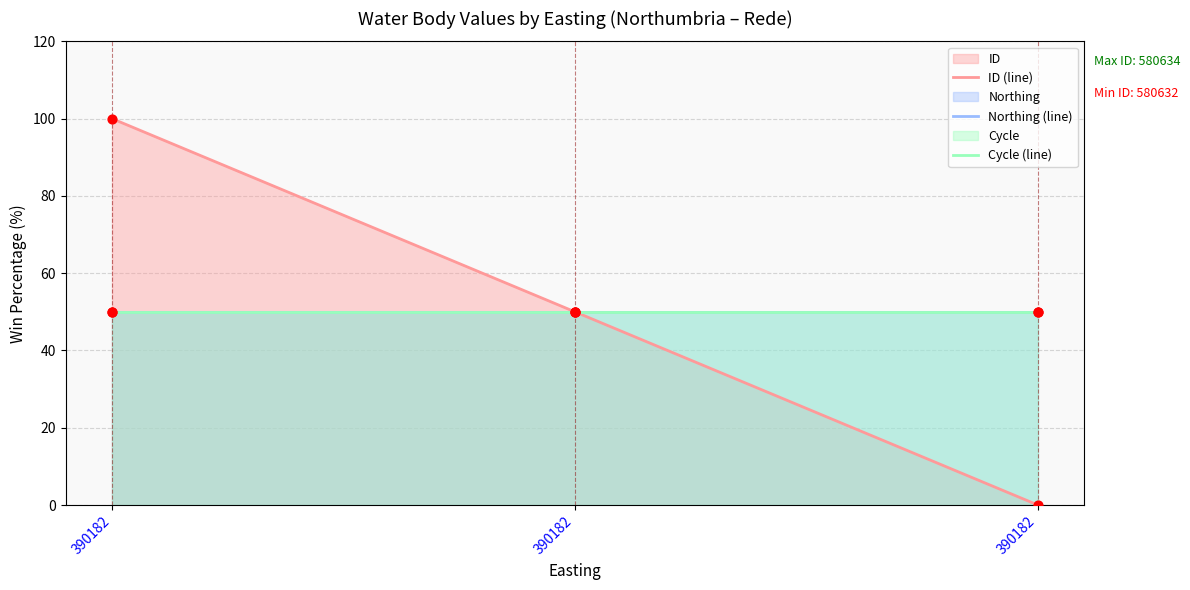

What are all the series names shown in the legend?

ID (line), Northing (line), Cycle (line)